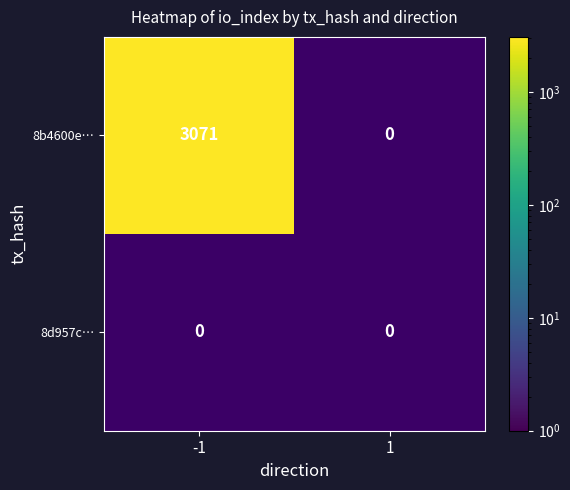

The value of 8d957cf5af376144ca2527368f61b504425ccc9 at 1 is -1. True or false?

False